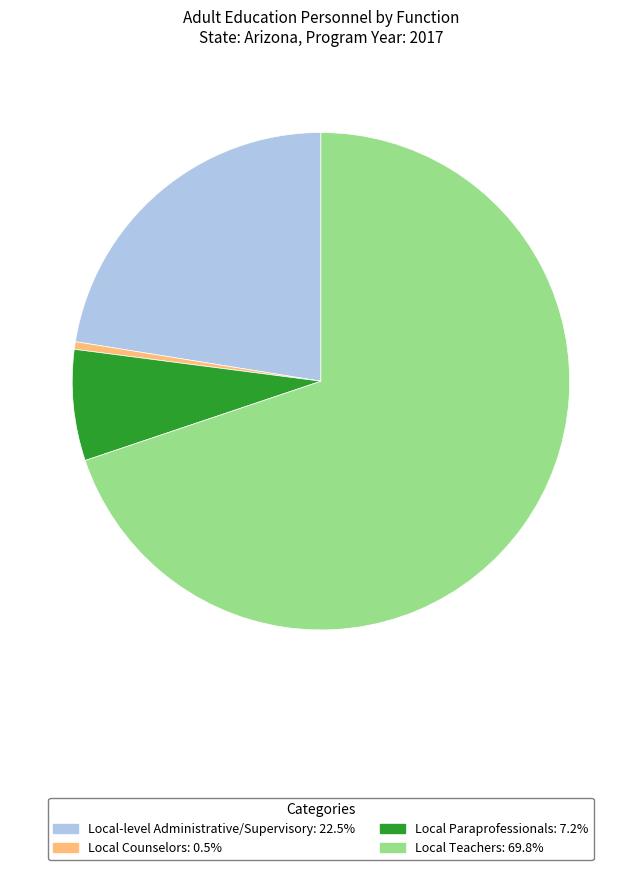

What is the ratio of the value at Local Teachers: 69.8% to the value at Local Paraprofessionals: 7.2%?

9.7